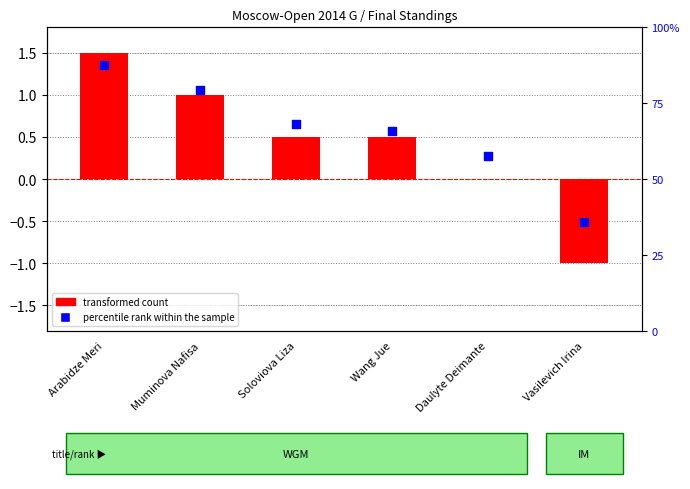

At how many categories does at least one series exceed 71?

2